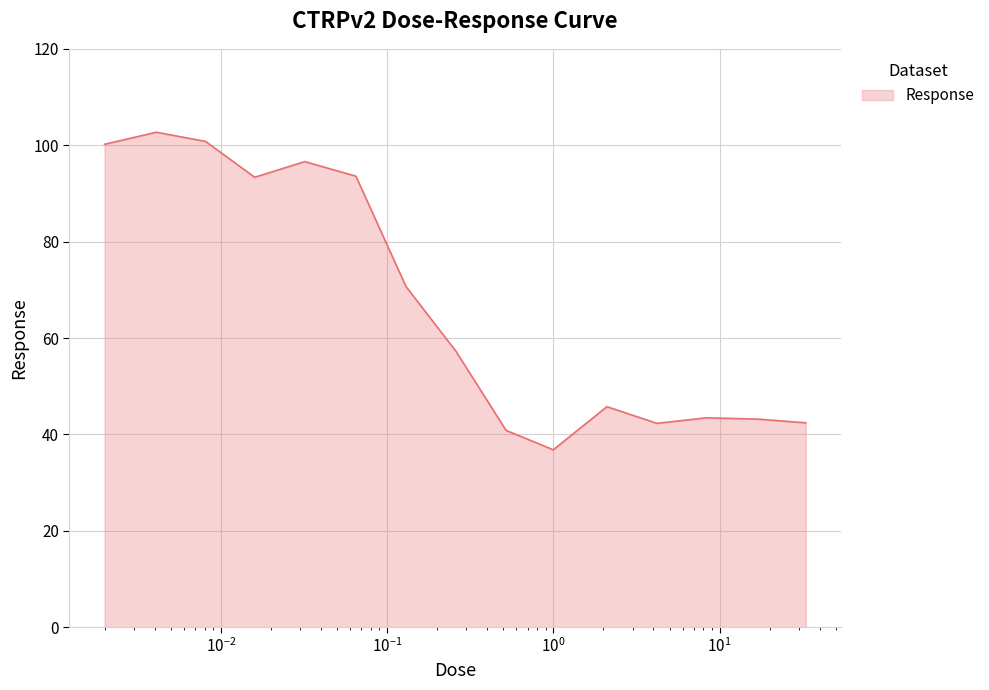

What is the maximum value shown in the chart?

102.7